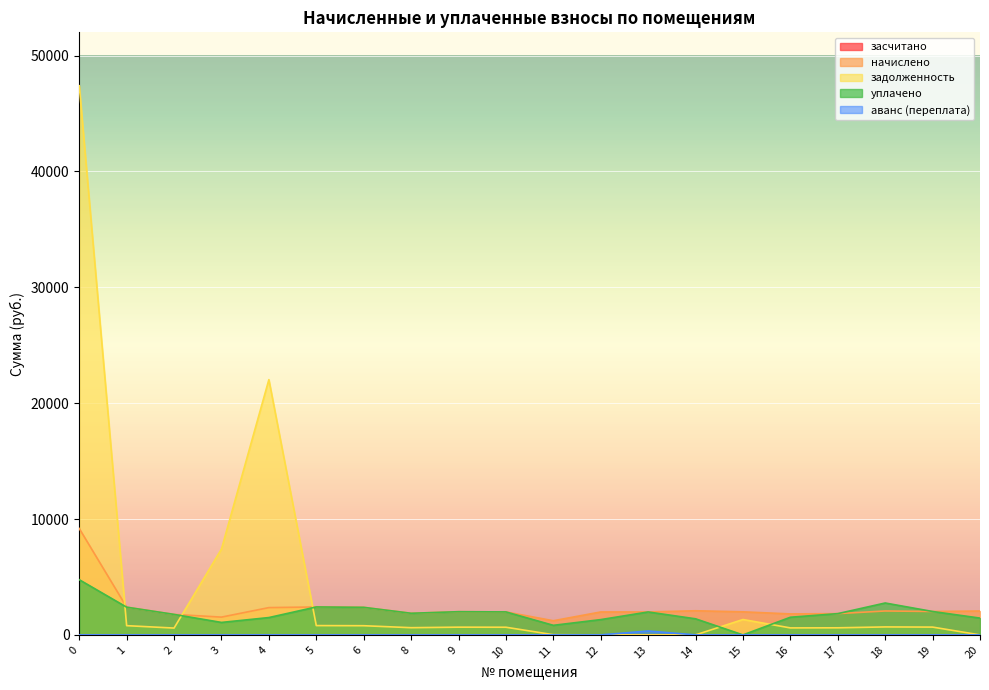

True or false: начислено has more than 0 interior local peaks.

True